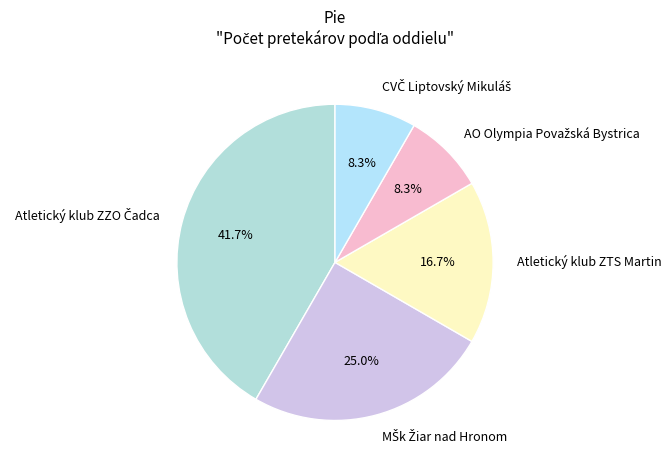

How many slices are in this pie chart?

5